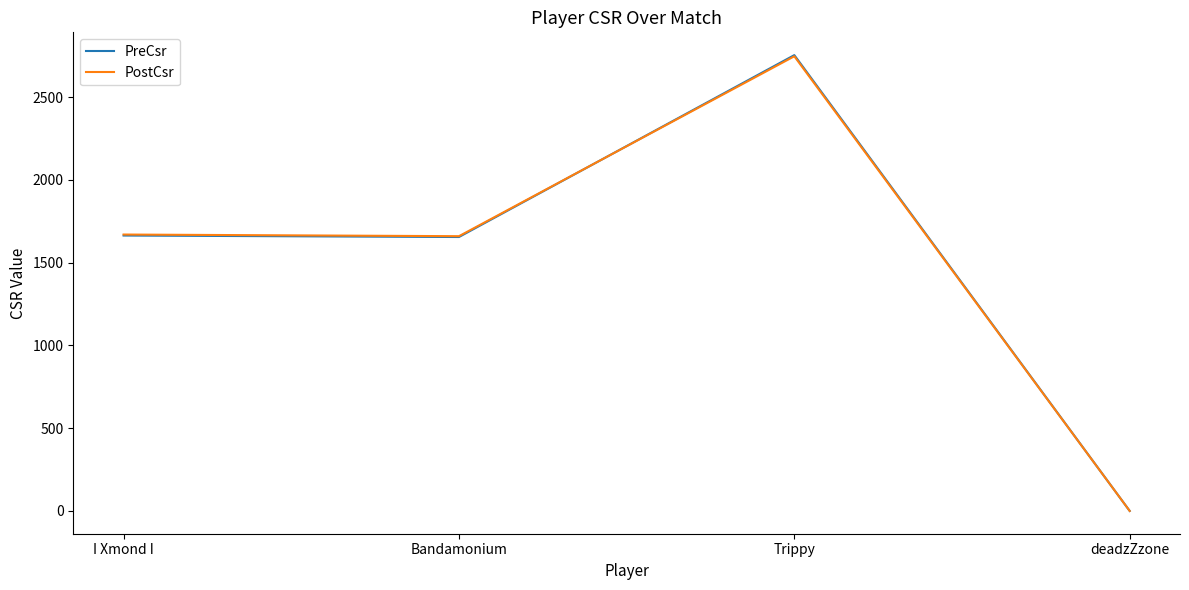

True or false: PreCsr has a value of 2538 at I Xmond I.

False